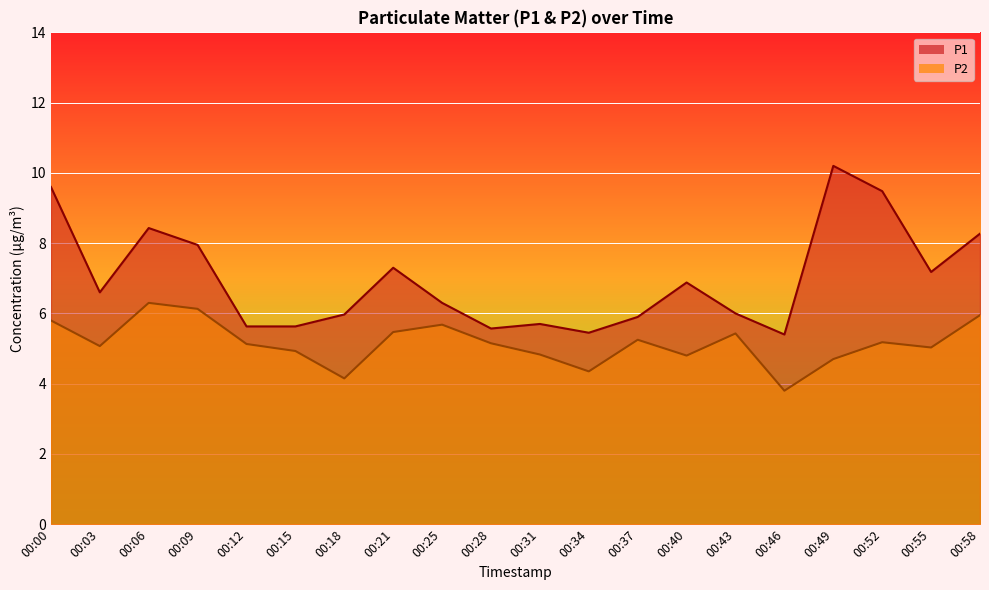

In P1, how many points are higher than both neighbors (excluding endpoints)?

5